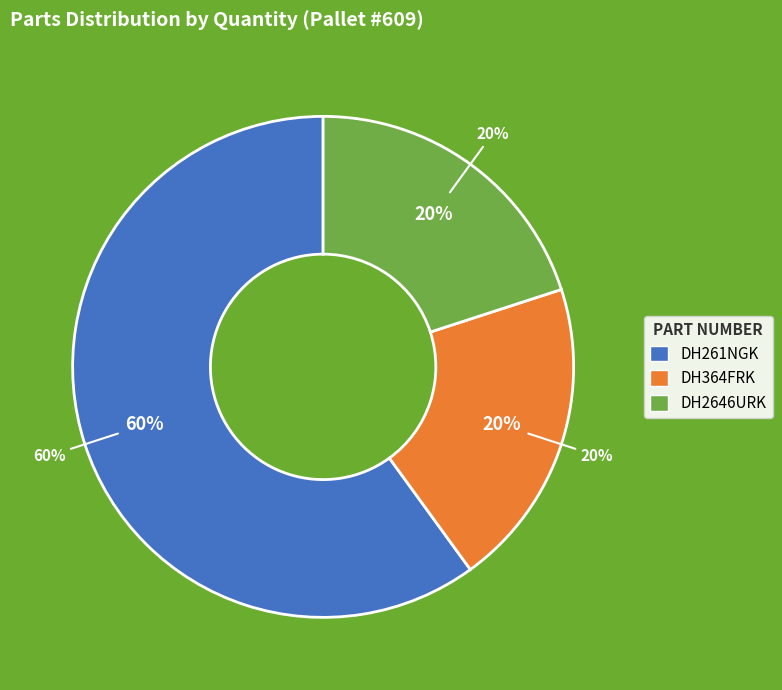

What portion of the pie excludes DH364FRK?

80.0%